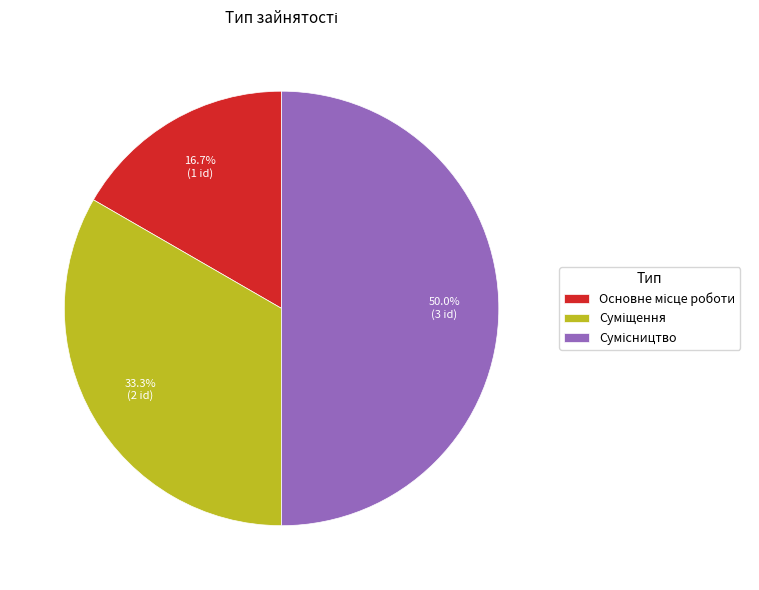

Count the number of slices in the pie.

3